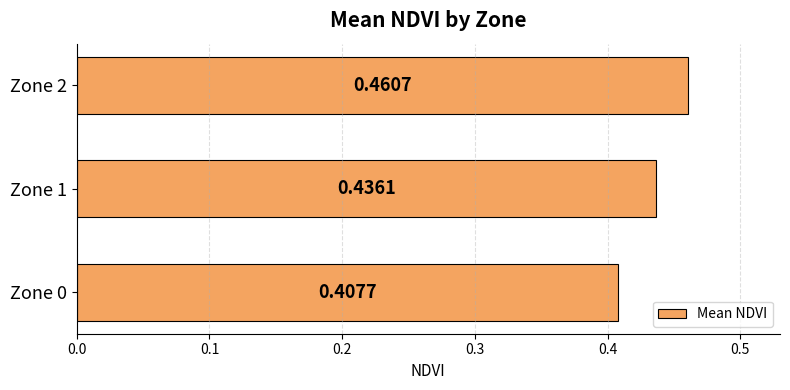

Between Zone 2 and Zone 0, which is larger?

Zone 2